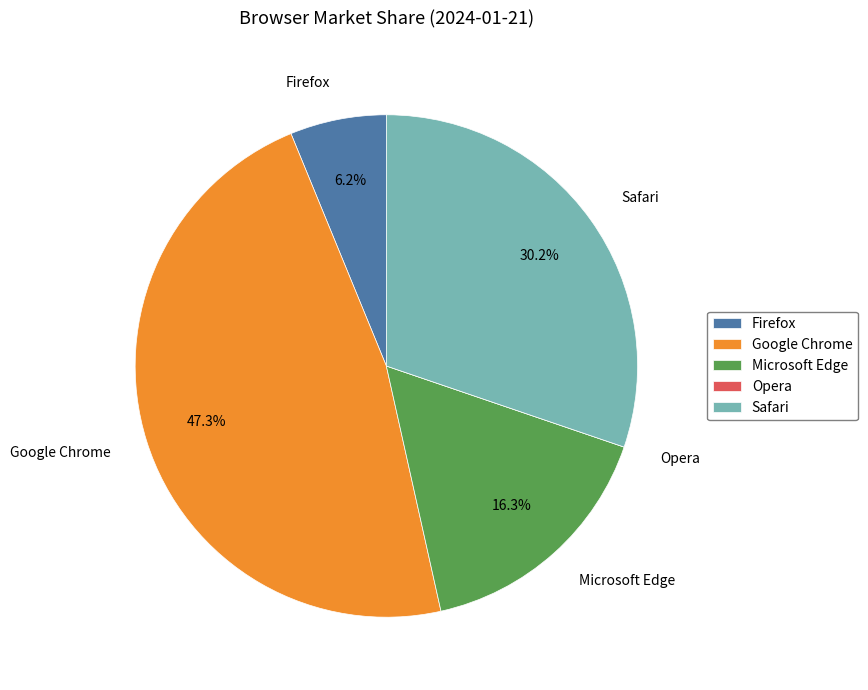

Is Firefox the majority of the pie?

No